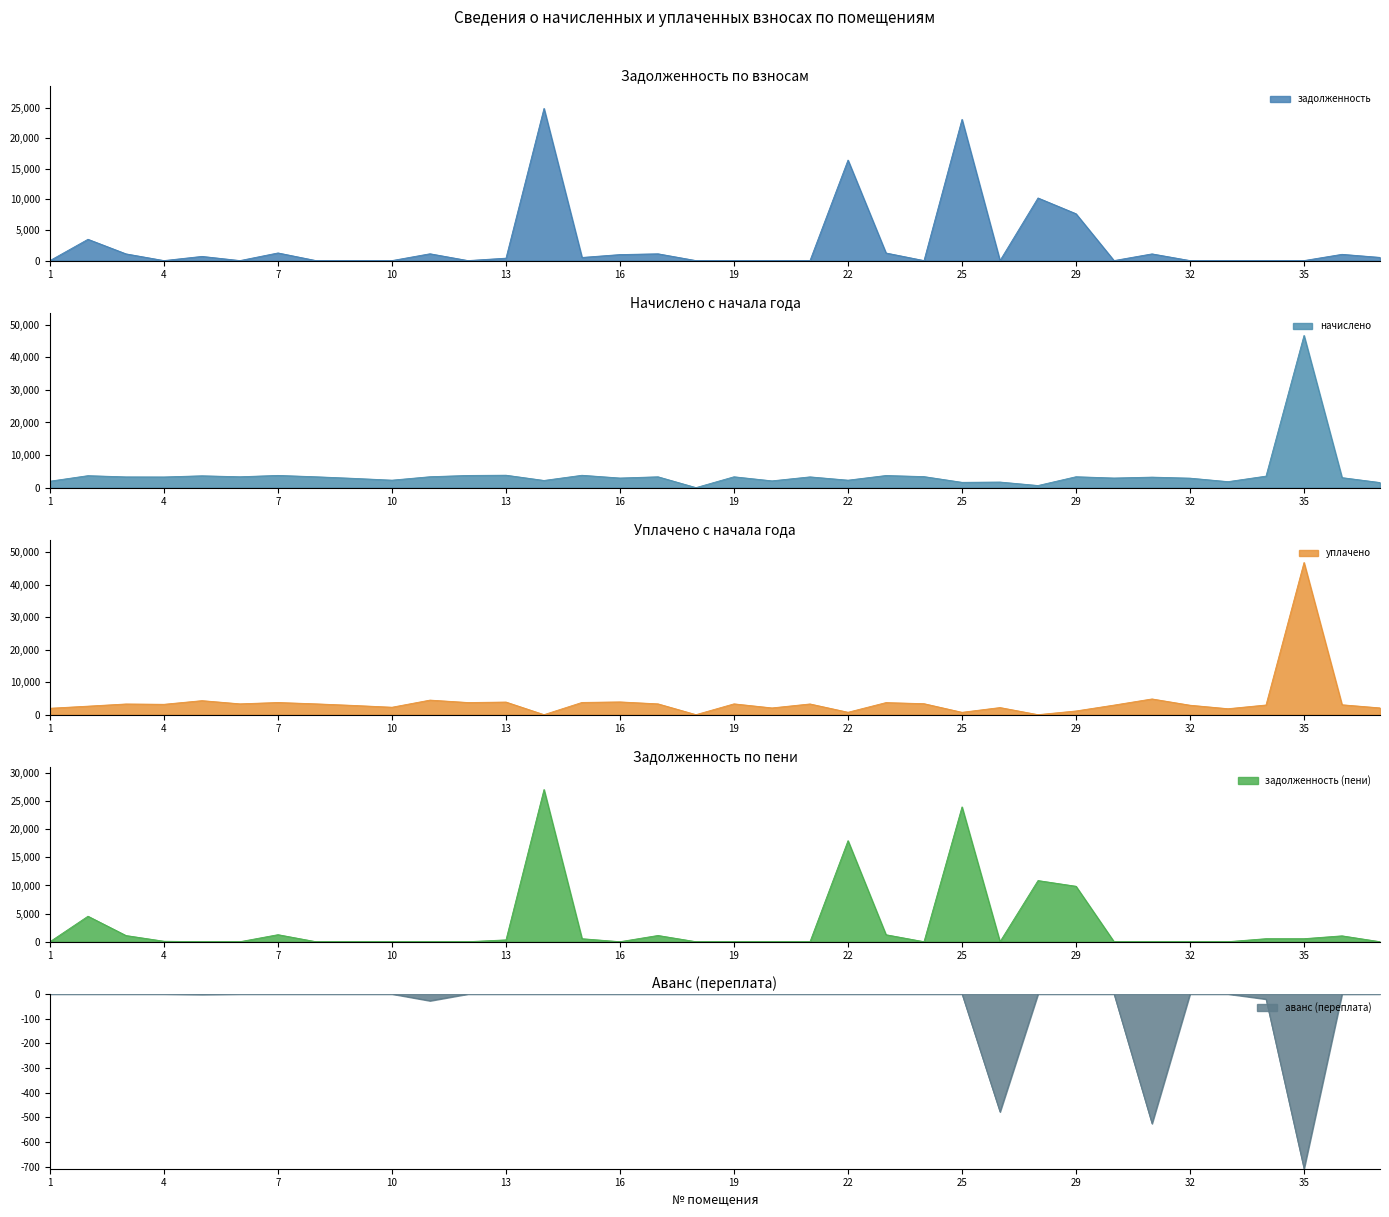

Does the chart have visible grid lines?

No